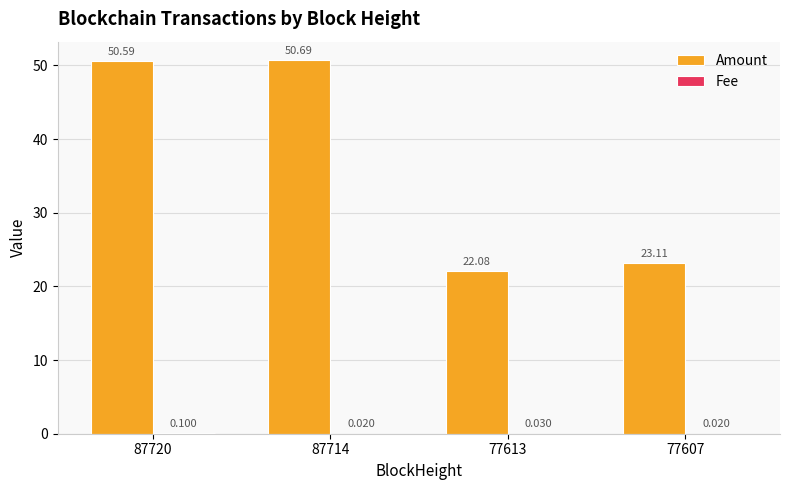

Which series changed the most between 87714 and 77613?

Amount